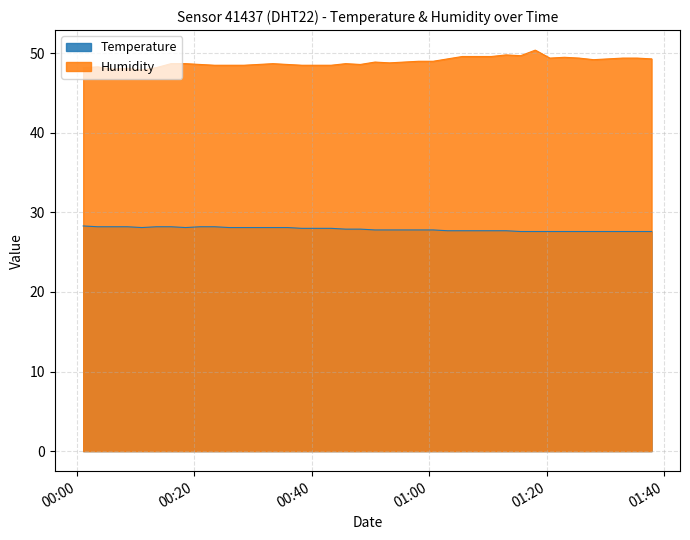

How many values in the Humidity series exceed 48?

38